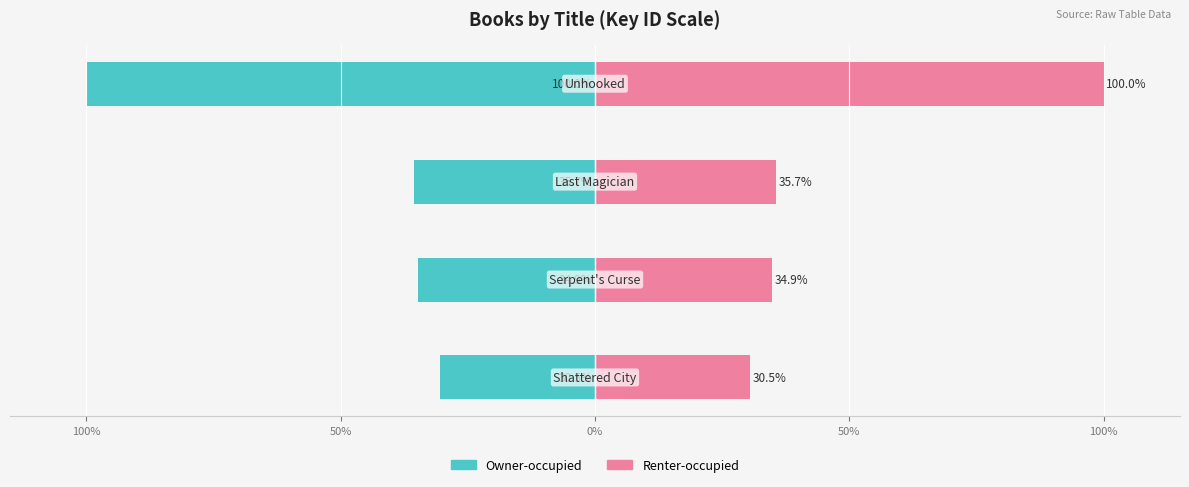

Is it true that Owner-occupied equals -57.0 at 0%?

False